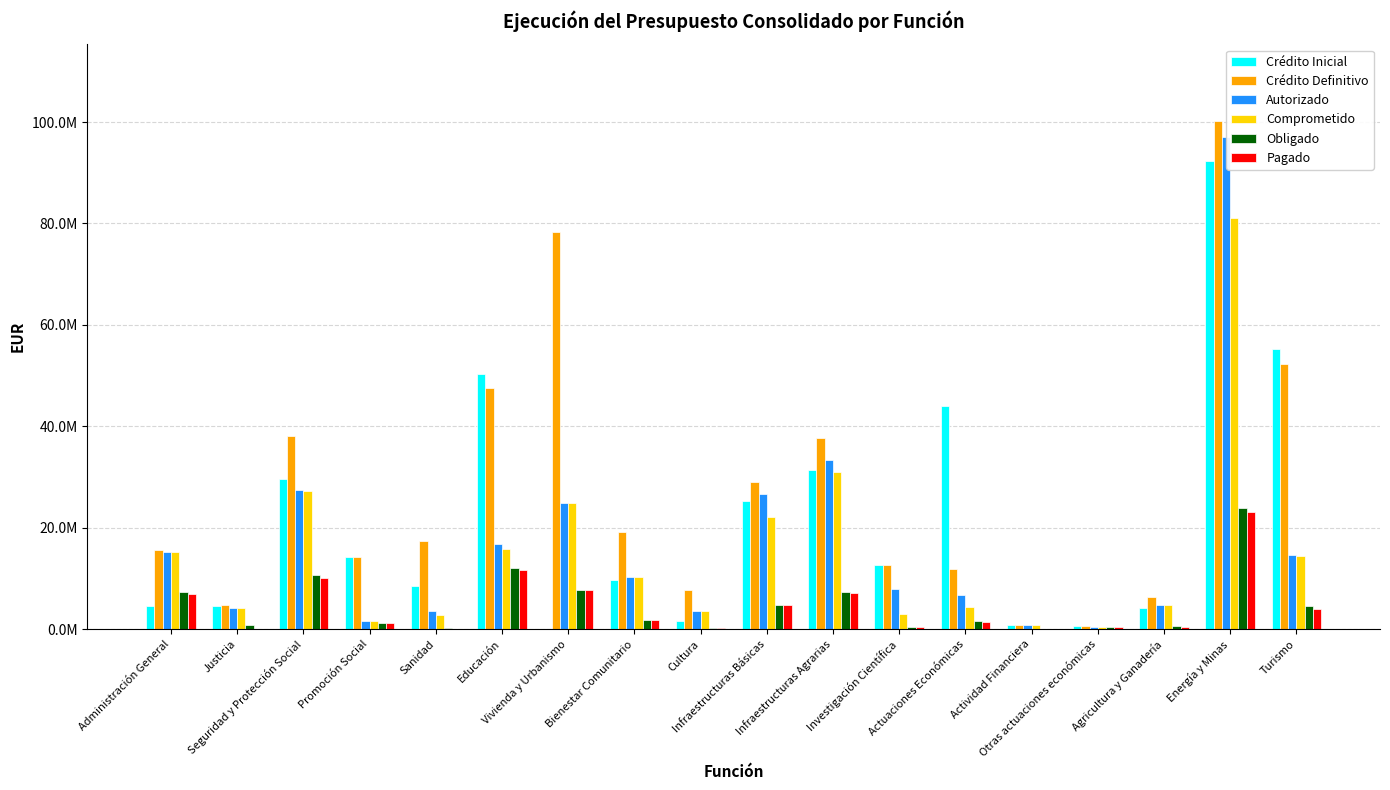

What is the label of the 8th bar from the right?

Infraestructuras Agrarias